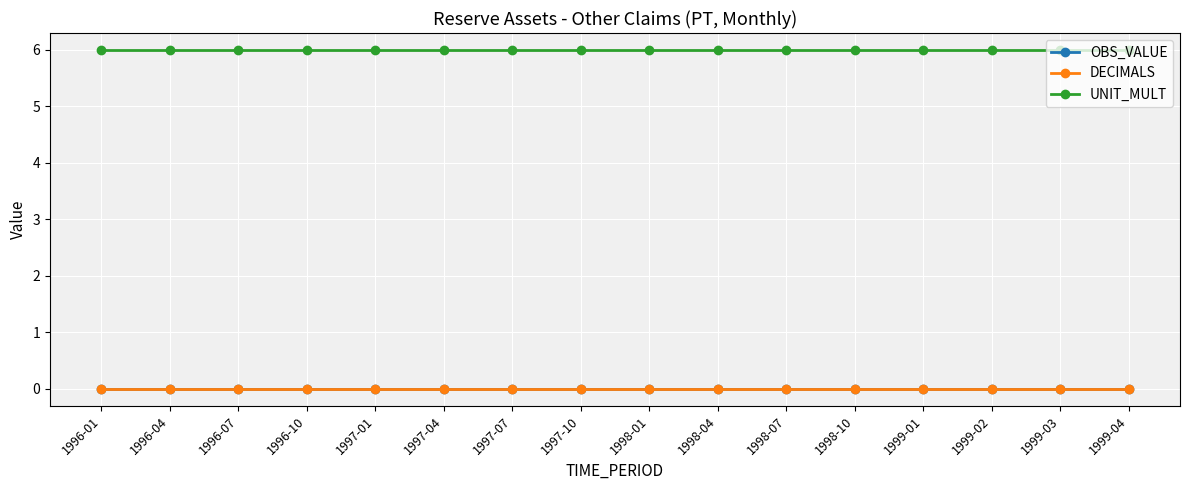

At 1996-04, list the series in order from smallest to largest.

OBS_VALUE, DECIMALS, UNIT_MULT